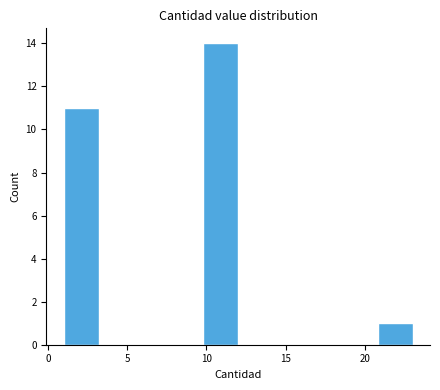

What is the height of the bar covering 20.8 to 23.0 on the x-axis? Neither the bar edges nor the heights are printed on the chart, so give them approximately, as read against the axes.

1